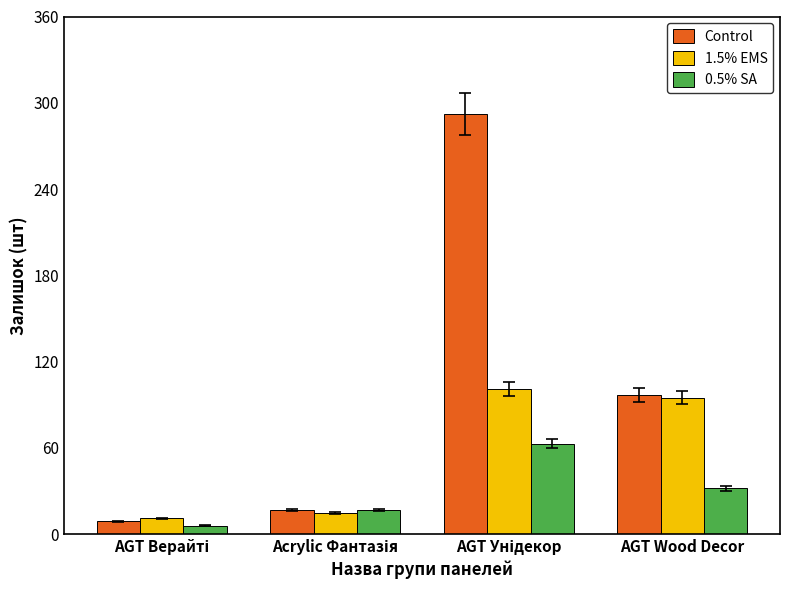

How many bars are there in total?

12